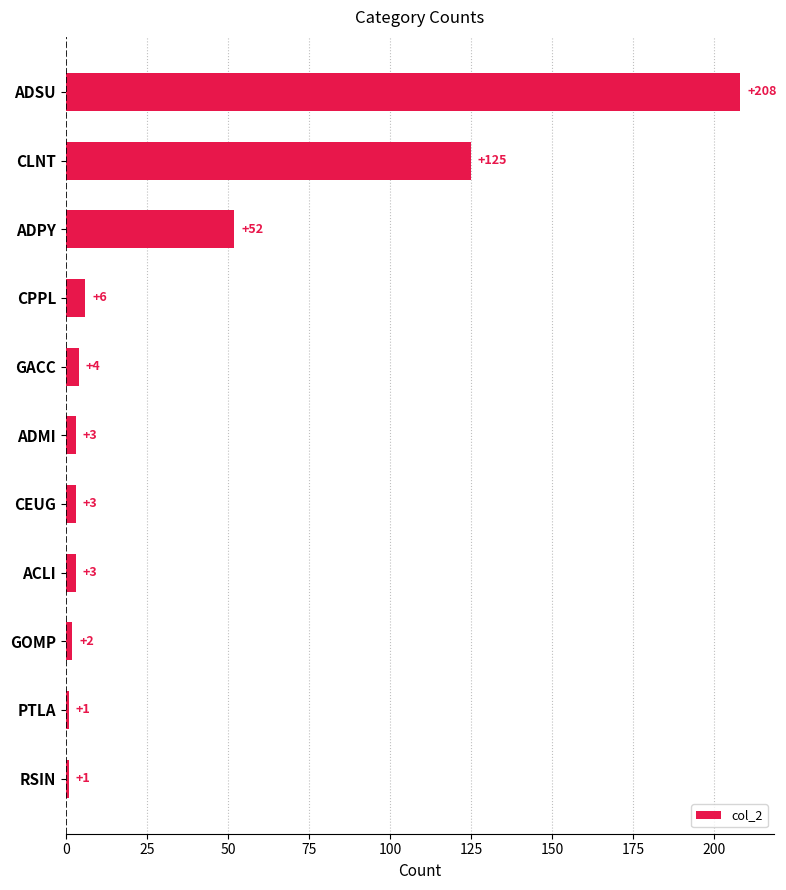

What is the difference between the values at ADSU and PTLA?

207